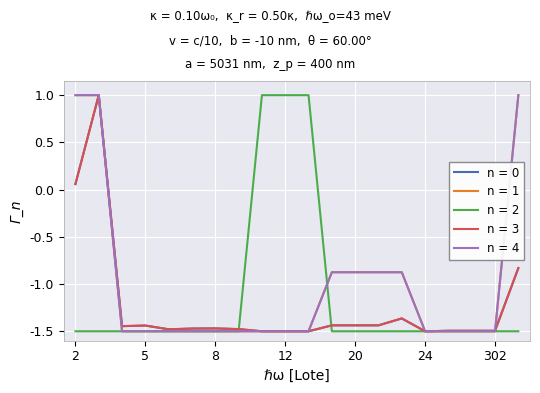

How many interior local valleys does the n = 3 series have?

3